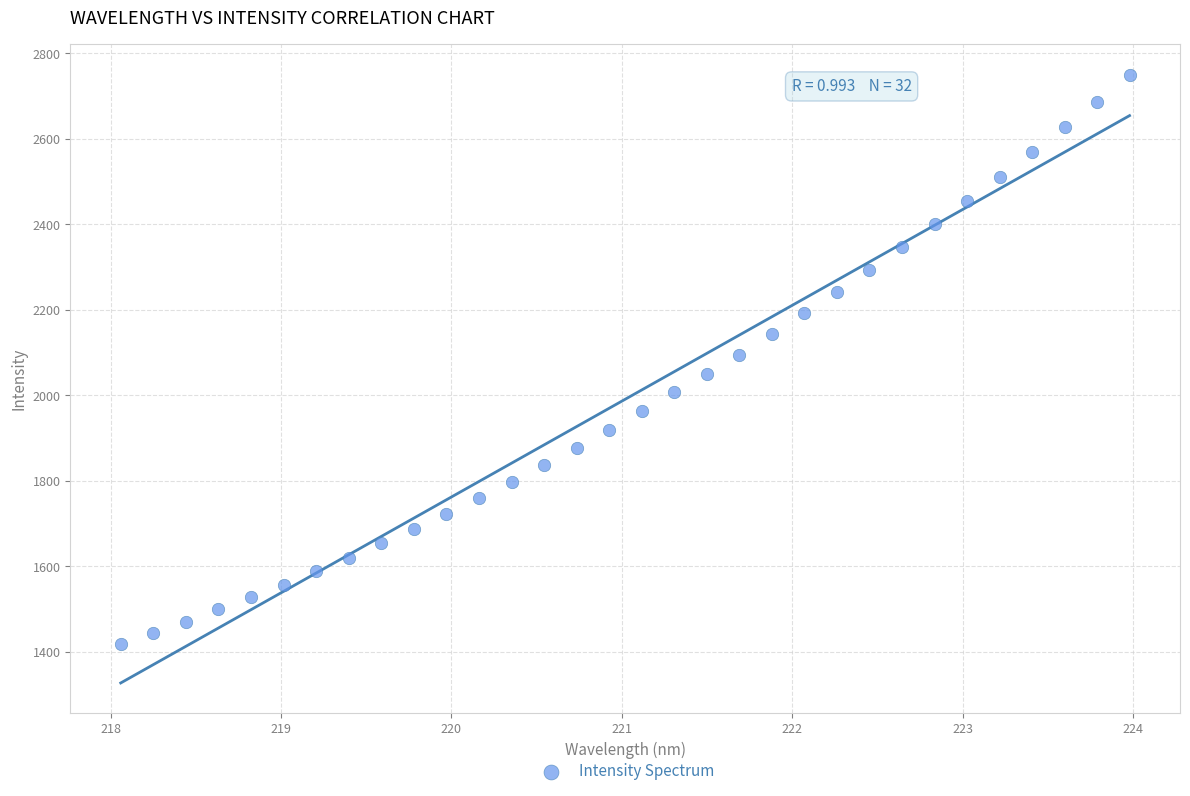

What is the range of X values (max minus min)?

5.9